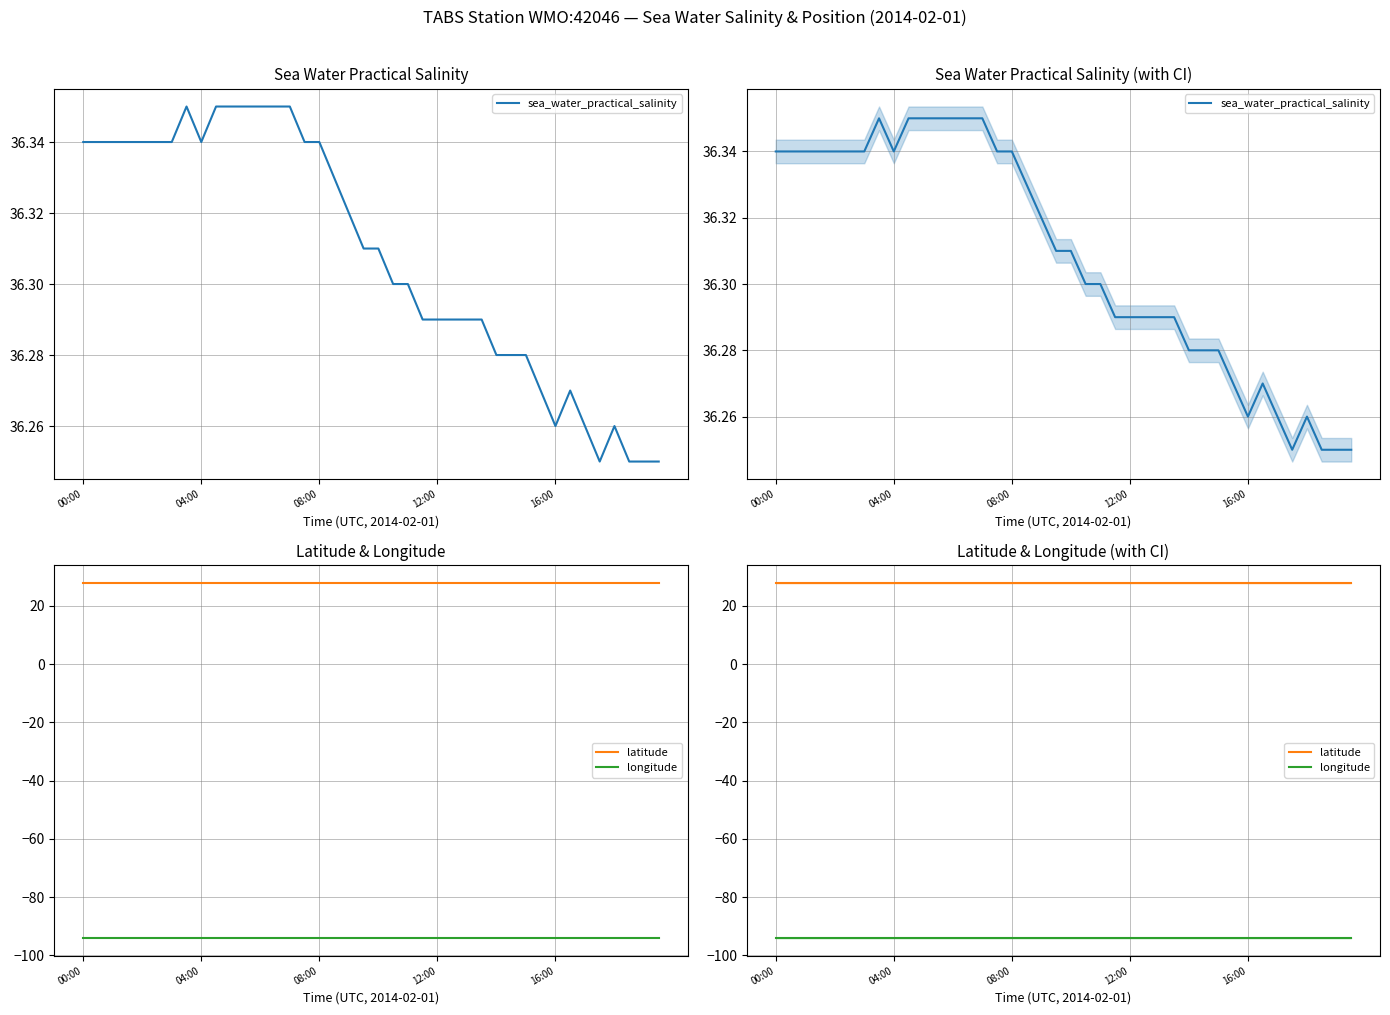

Which series has the widest spread of values?

sea_water_practical_salinity